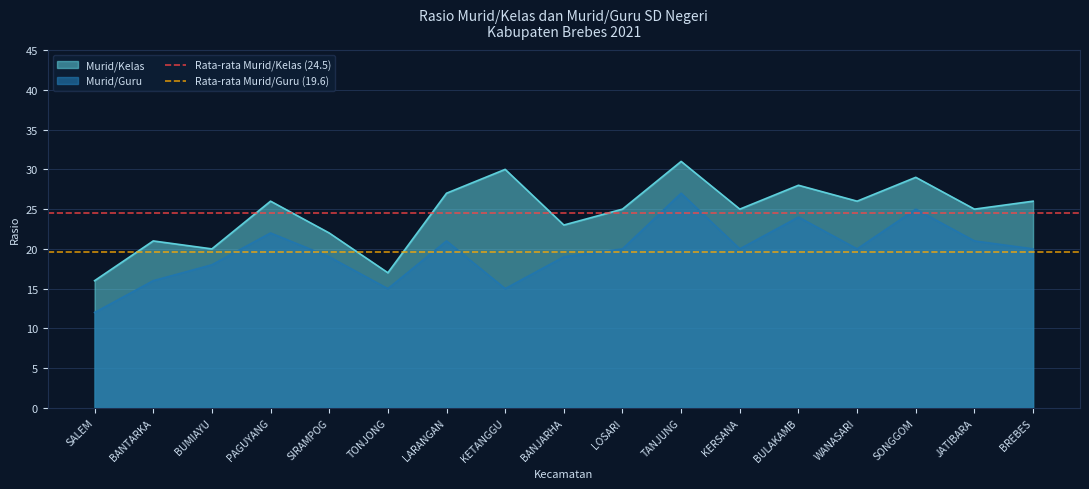

What is the minimum value for Rata-rata Murid/Kelas (24.5)?

24.5